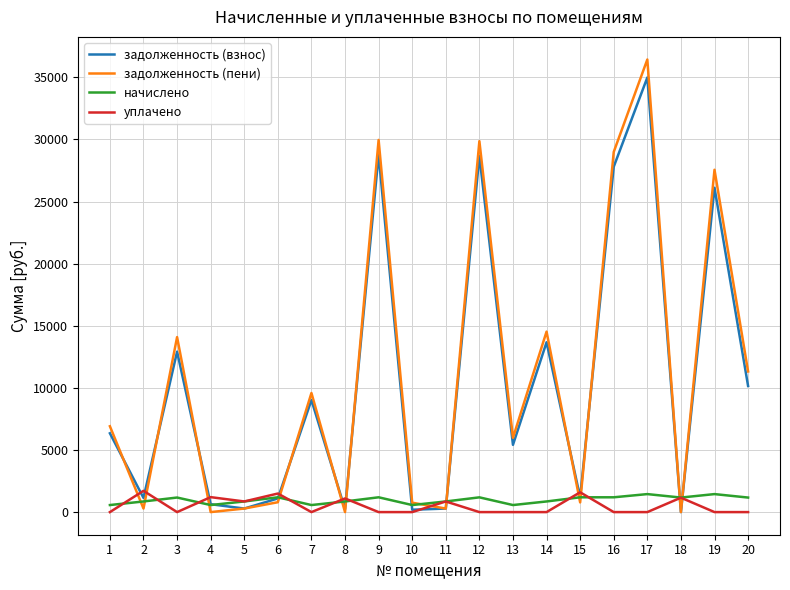

Which series has the largest range (max minus min)?

задолженность (пени)